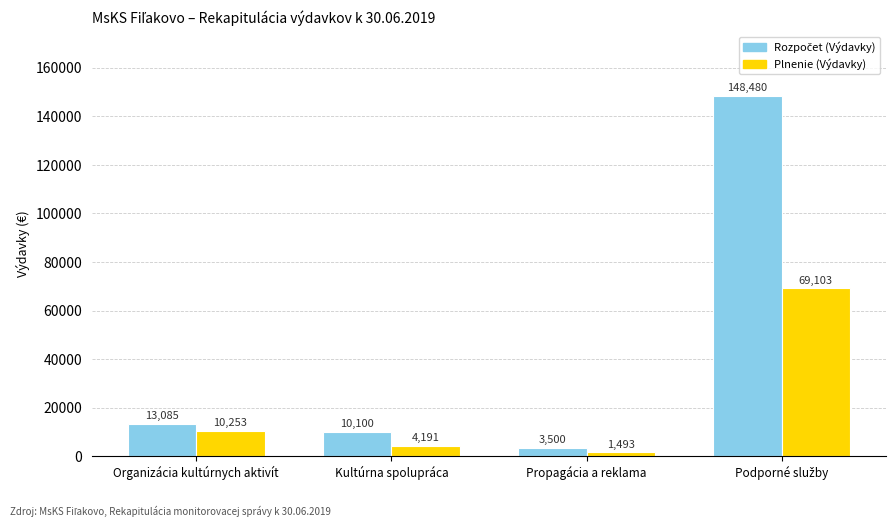

What is the value of the Plnenie (Výdavky) bar at the 2nd from the left?

4191